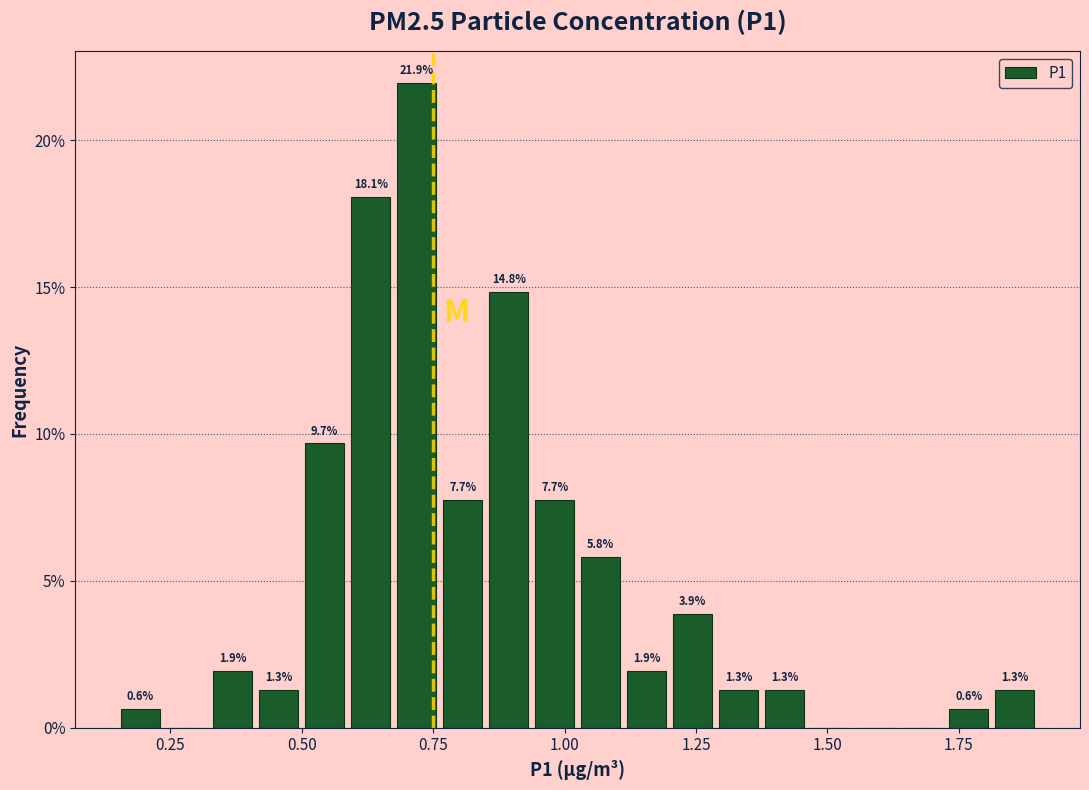

Read against the x-axis, roughly where is the centre of the tallest bar?

0.70